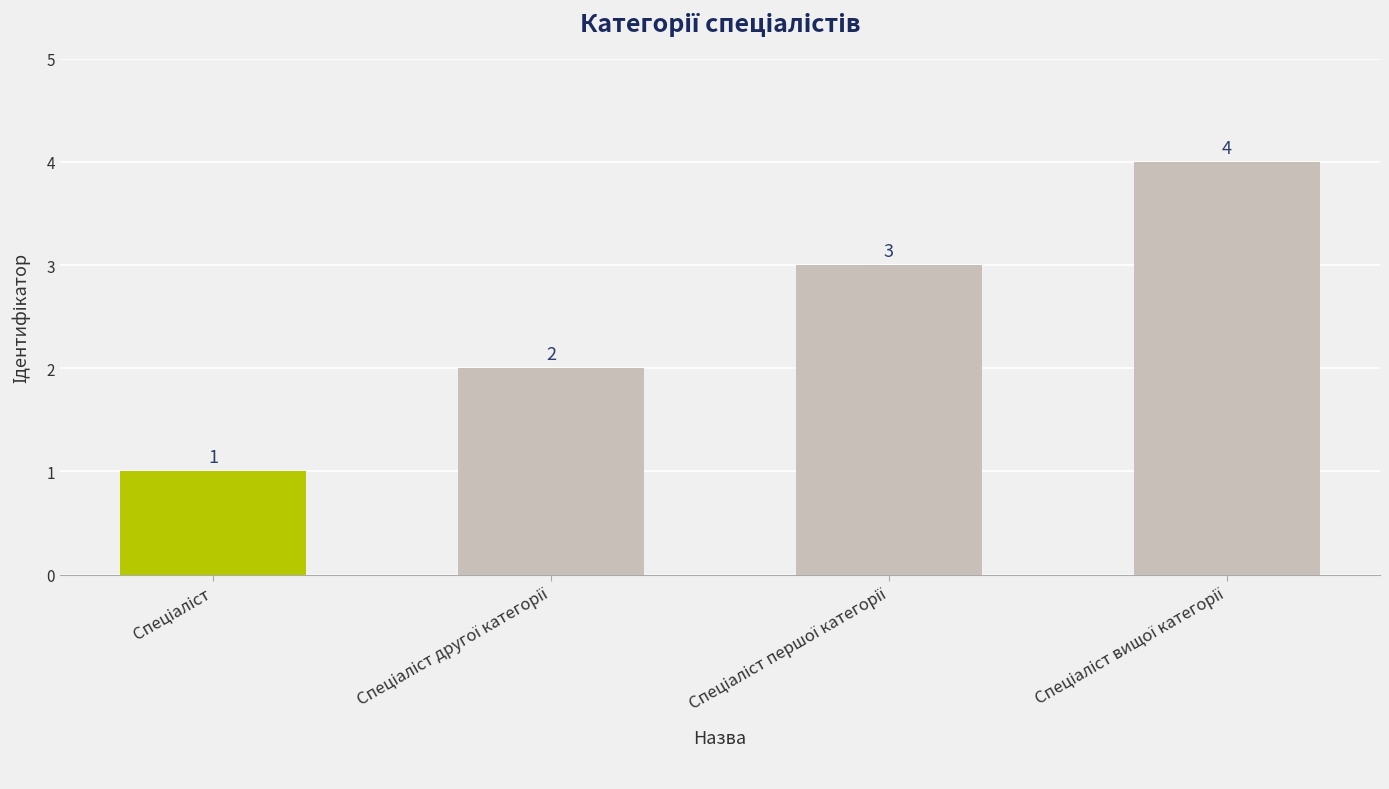

Count the values in the range 2 to 4.

3